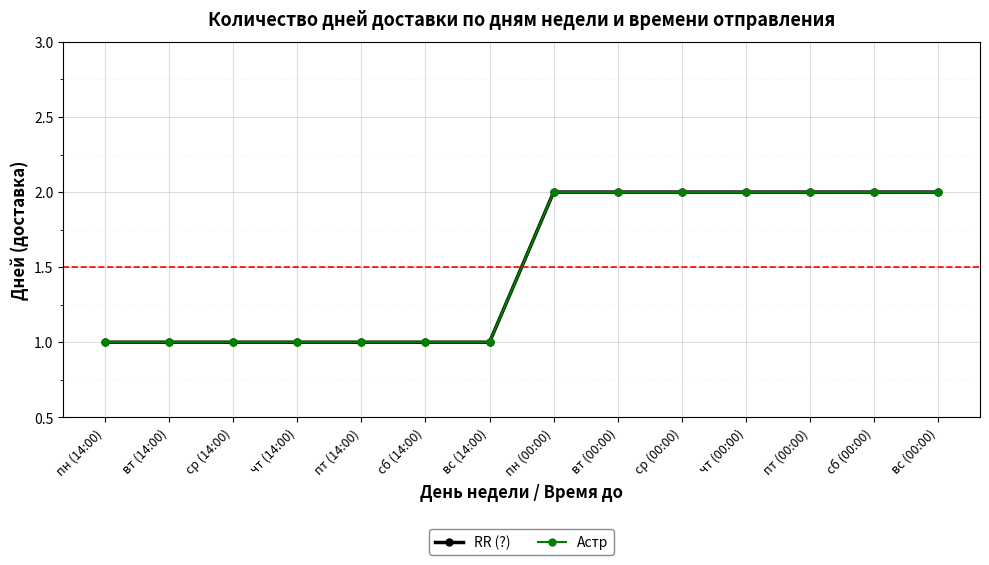

Reading left to right, what are all the values shown in this chart?

RR (?): 1	1	1	1	1	1	1	2	2	2	2	2	2	2
Астр: 1	1	1	1	1	1	1	2	2	2	2	2	2	2